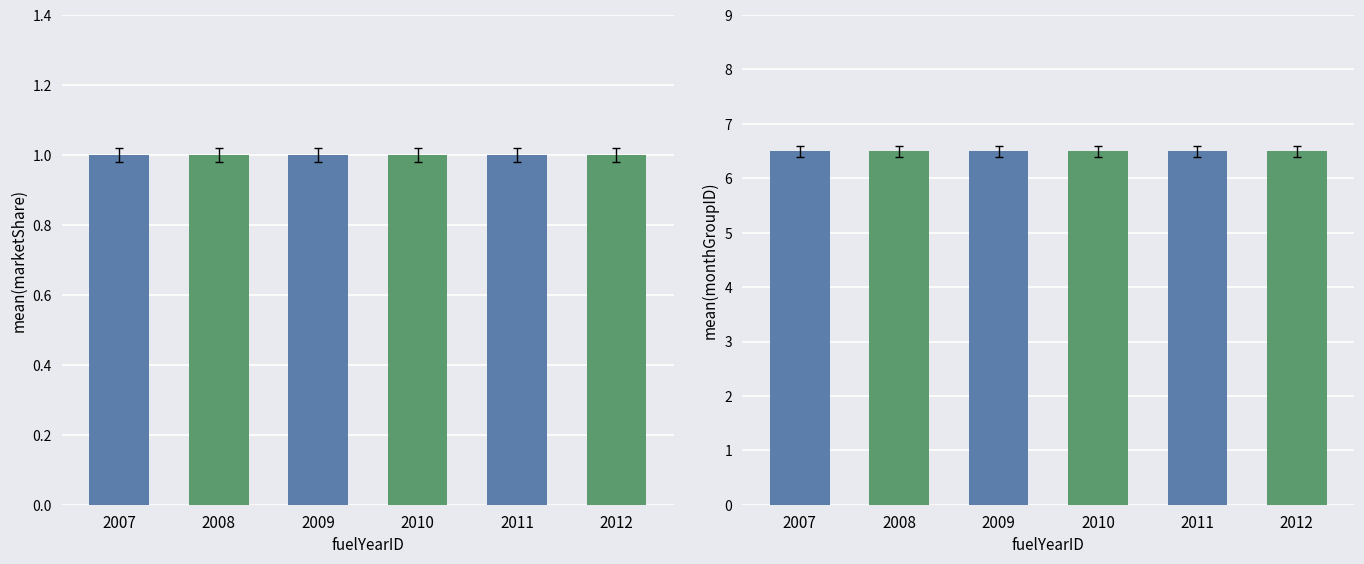

At how many categories does at least one series exceed 6?

6